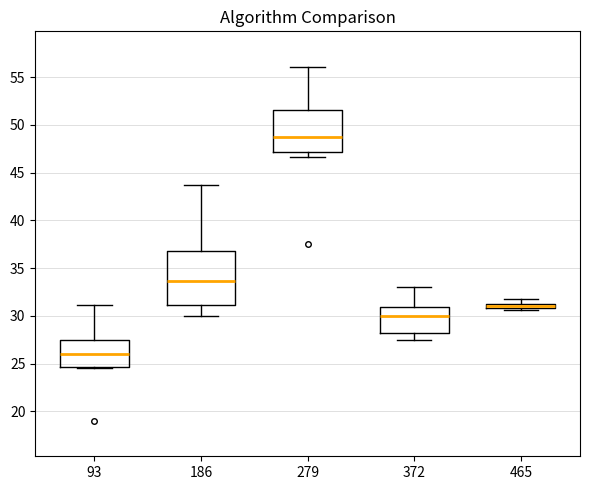

Which box is the tallest, from its lower edge to its upper edge?

186